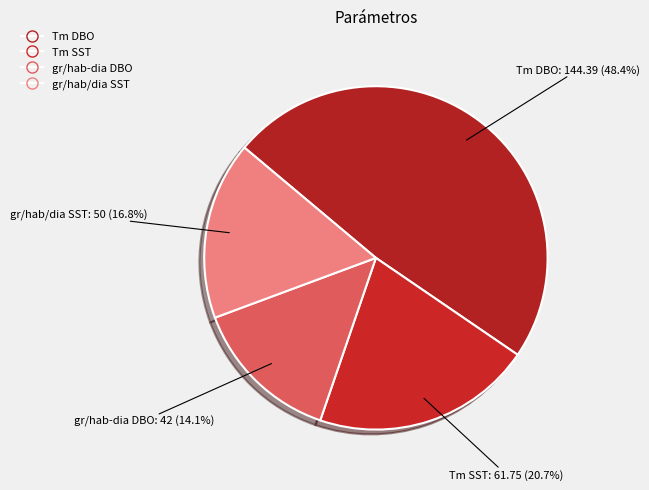

What is the ratio of the value at gr/hab-dia DBO to the value at Tm SST?

0.7